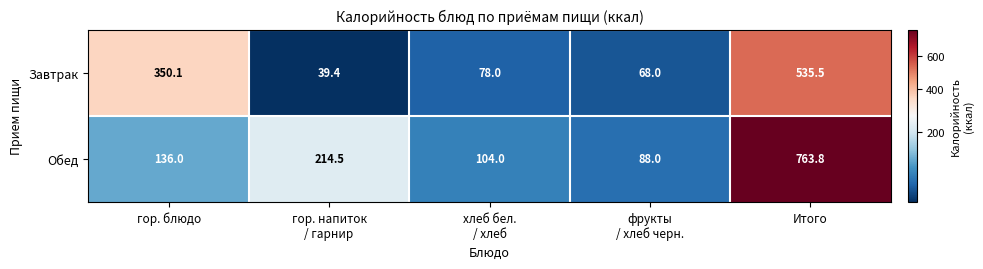

True or false: Обед has a value of 763.8 at Итого.

True